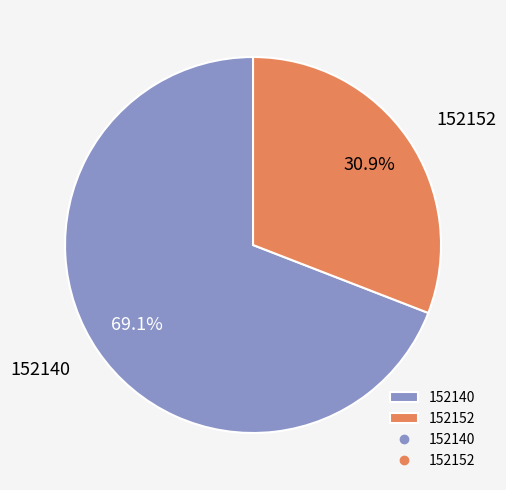

Which slice is the smallest?

152152